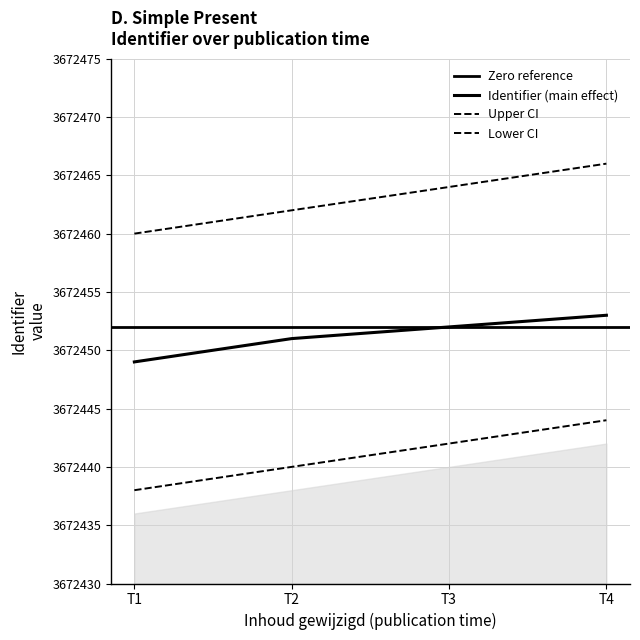

Rank the series at T4 from lowest to highest value.

Lower CI, Identifier, Upper CI